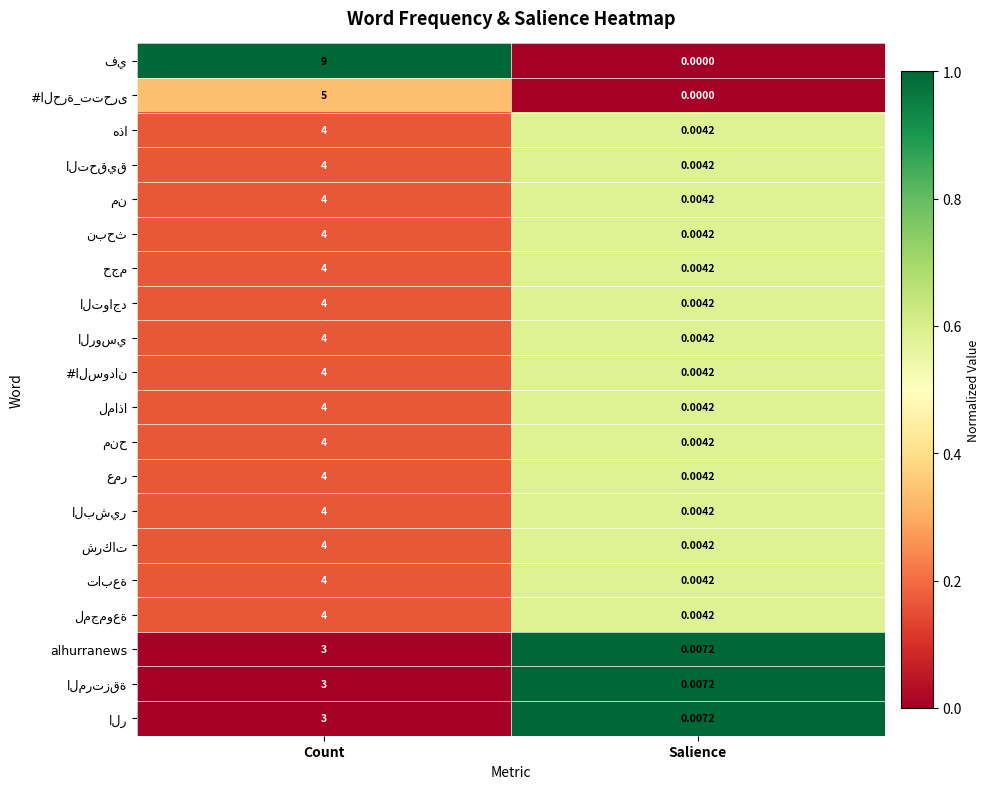

At which category is the sum across all series the highest?

Count